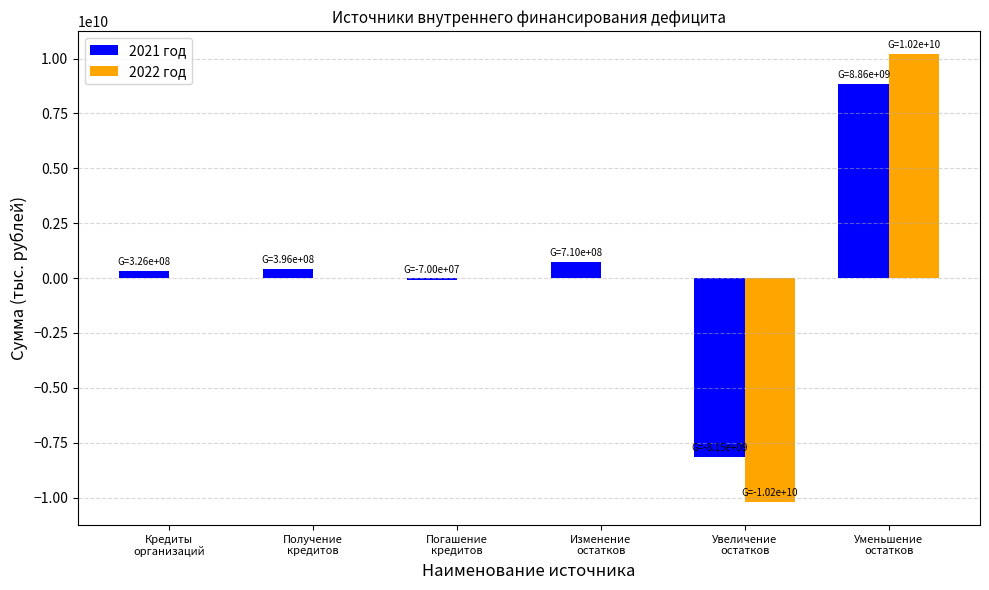

What are all the series names shown in the legend?

2021 год, 2022 год